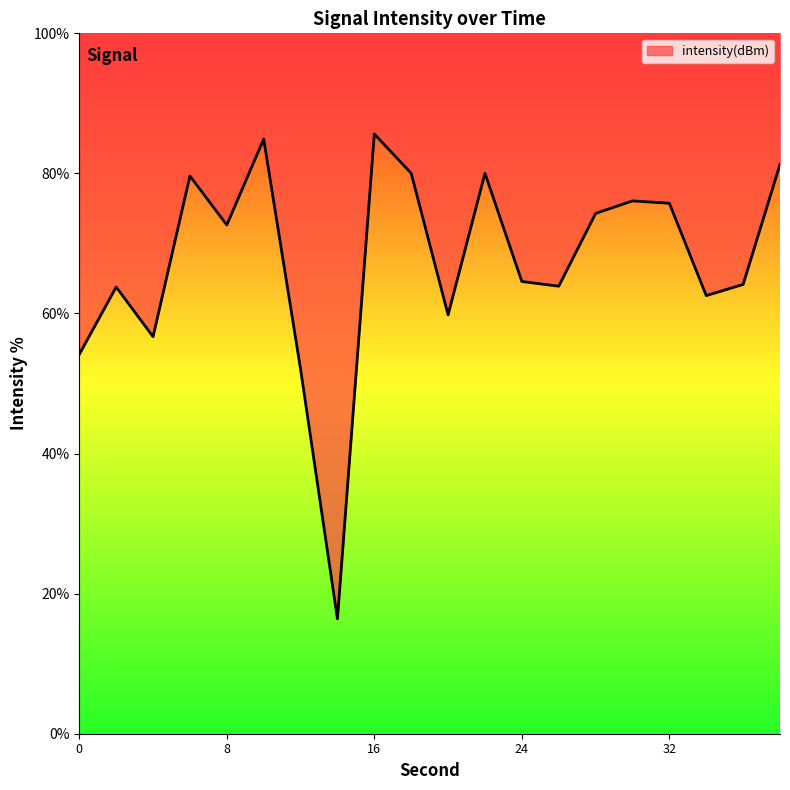

Does the chart display data point markers on the line(s)?

No